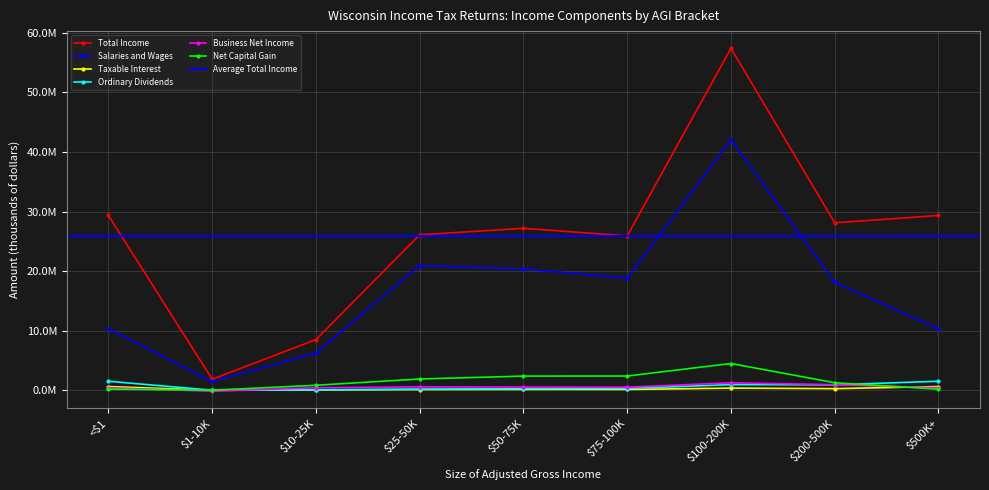

How many interior local peaks does the Taxable Interest series have?

2